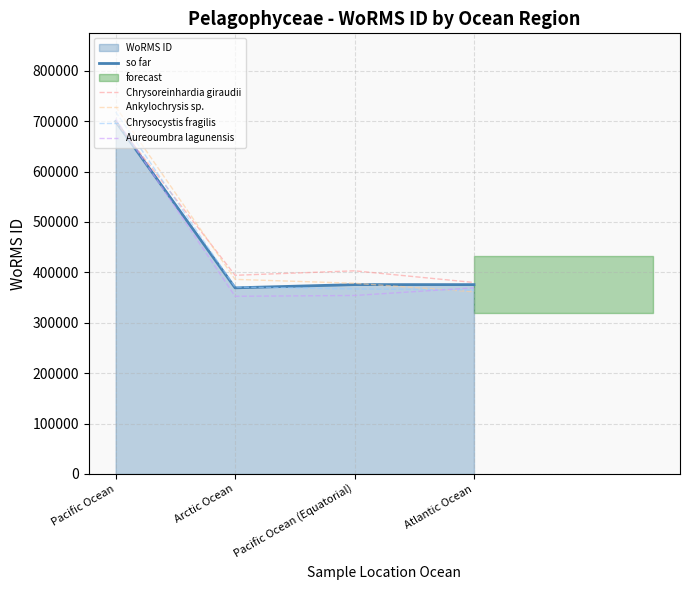

Read the Chrysoreinhardia giraudii value at Atlantic Ocean.

379942.5